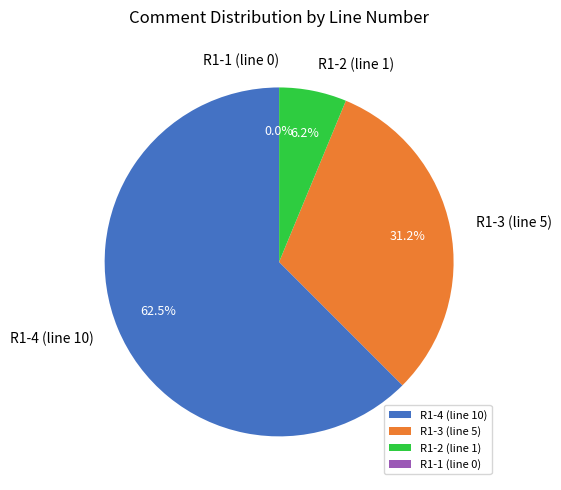

Is there any slice that represents more than half of the pie?

Yes